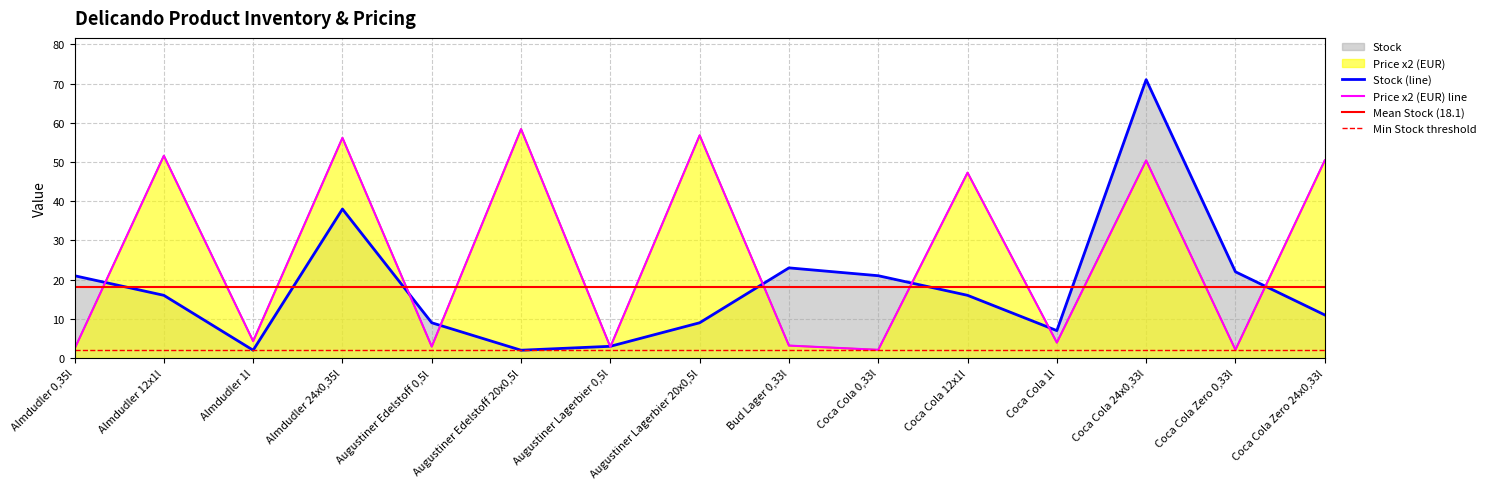

What is the value of the Price (EUR) point at the 13th from the left?

50.4